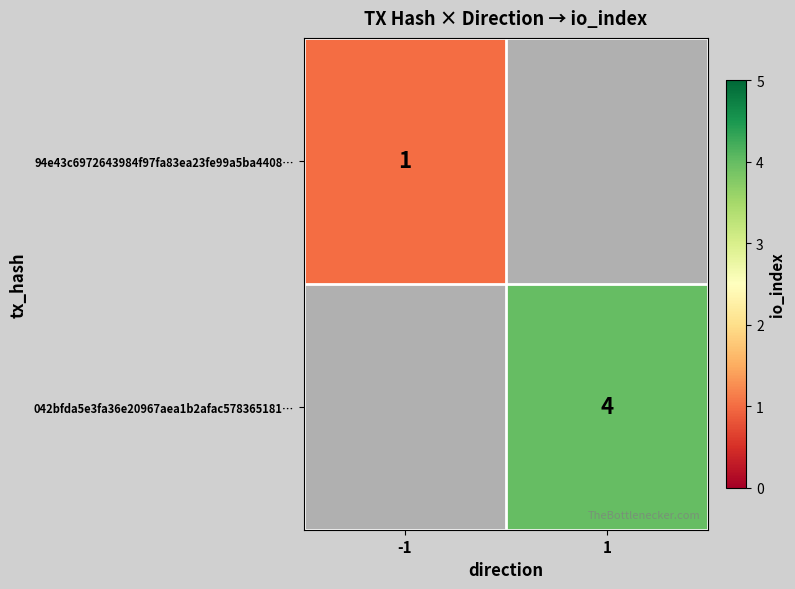

The 94e43c6972643984f97fa83ea23fe99a5ba4408… series shows 1 at -1. True or false?

True